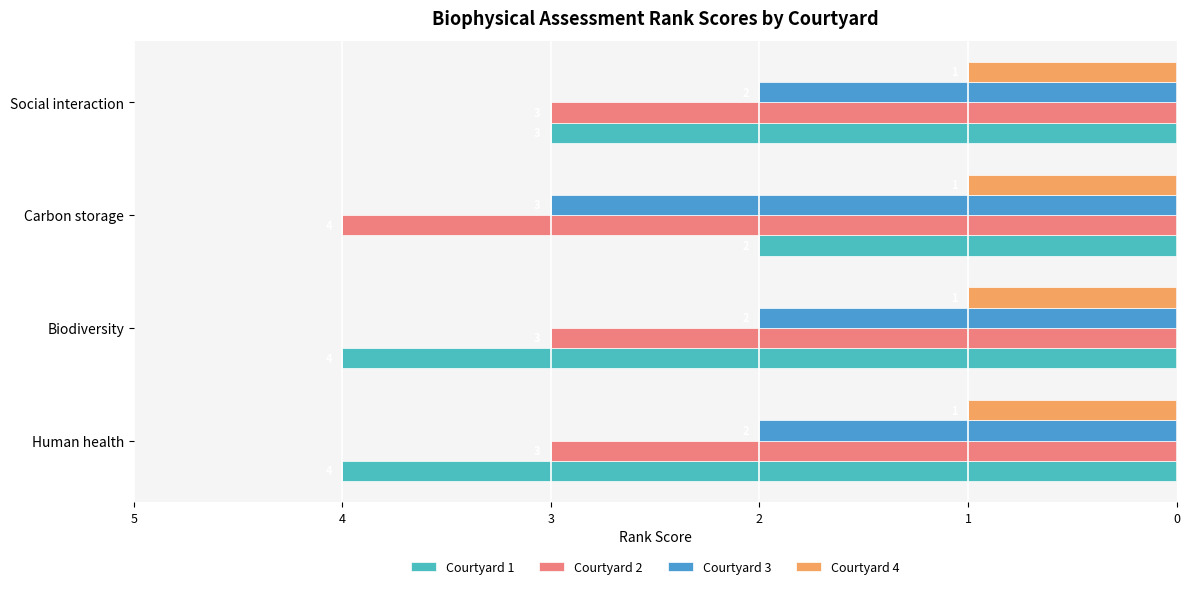

What are all the series names shown in the legend?

Courtyard 1, Courtyard 2, Courtyard 3, Courtyard 4